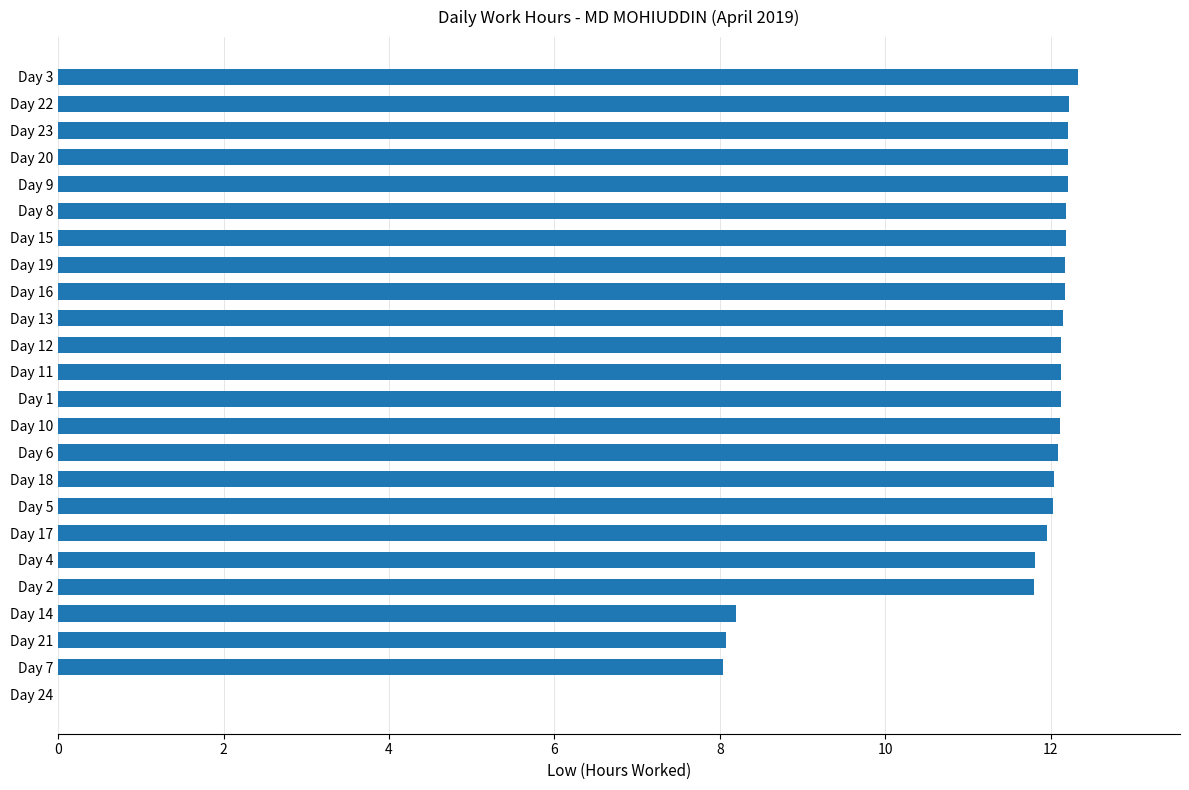

The chart shows a value of 12.0 at Day 5. True or false?

True